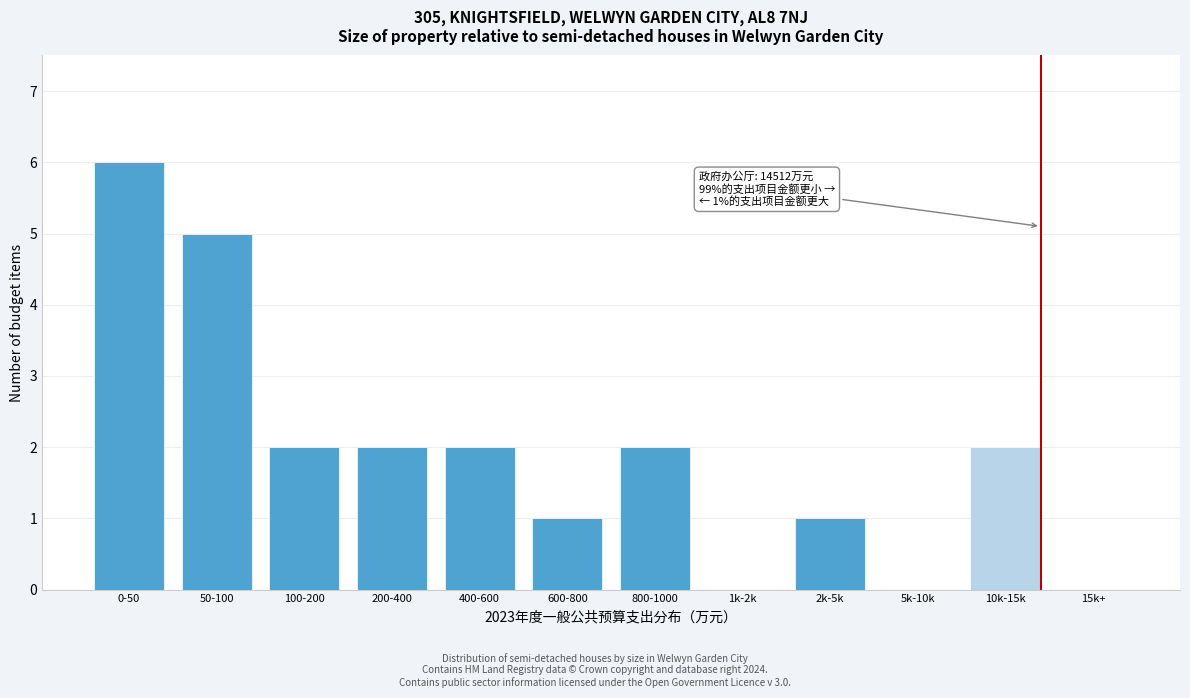

Reading left to right, list all the values displayed in this chart.

0-50=6	50-100=5	100-200=2	200-400=2	400-600=2	600-800=1	800-1000=2	1k-2k=0	2k-5k=1	5k-10k=0	10k-15k=2	15k+=0